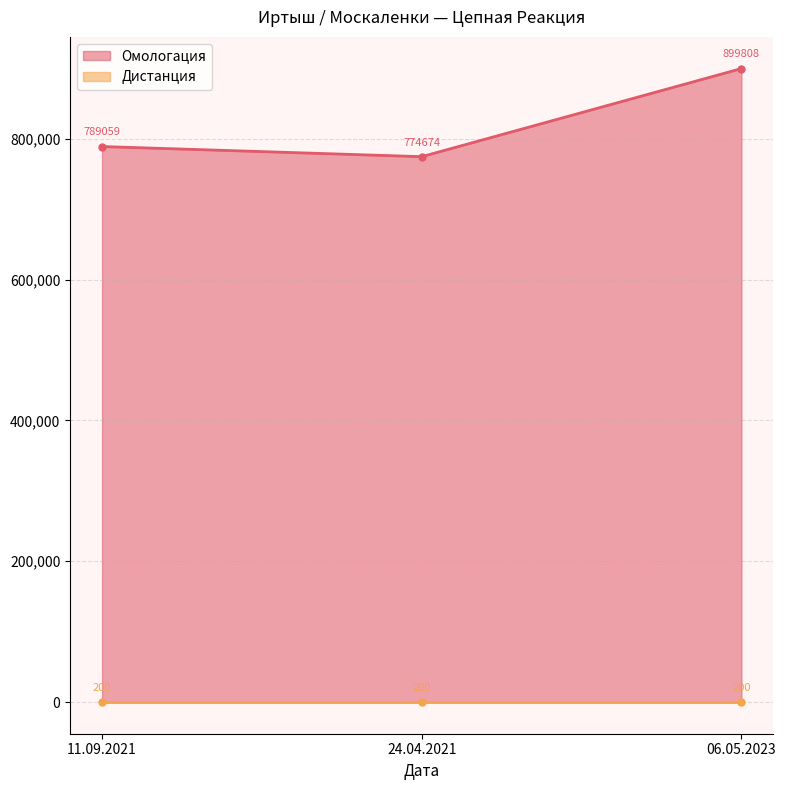

List the labels in order of value, largest first.

06.05.2023, 11.09.2021, 24.04.2021